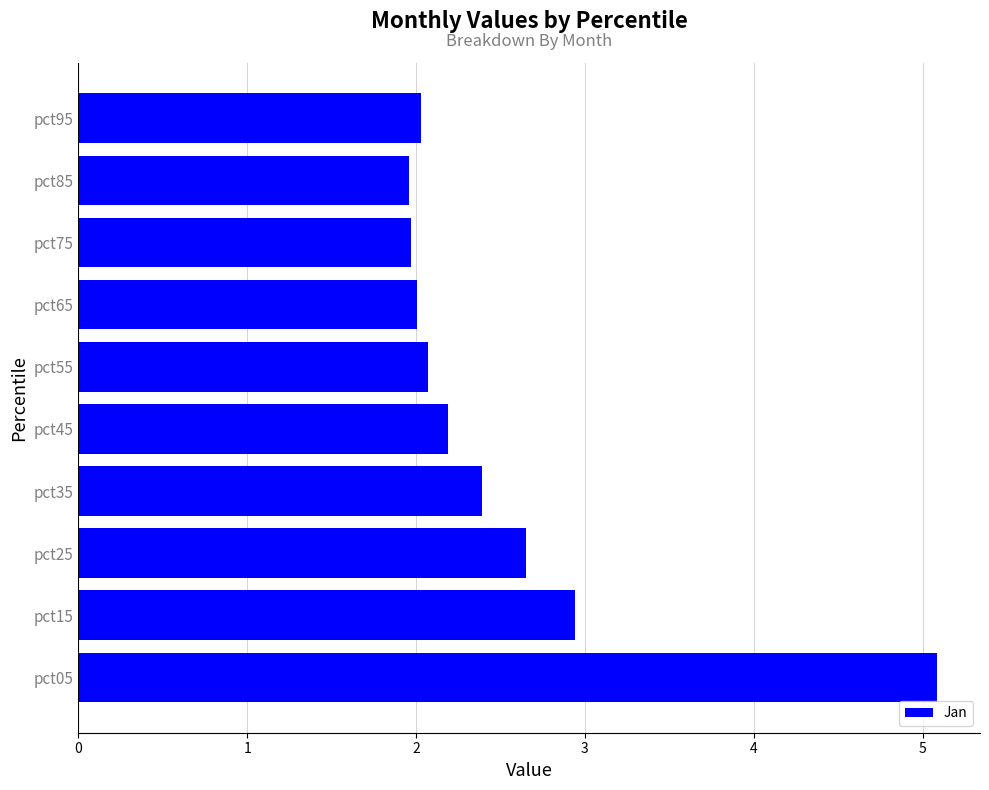

What is the minimum value shown in the chart?

2.0